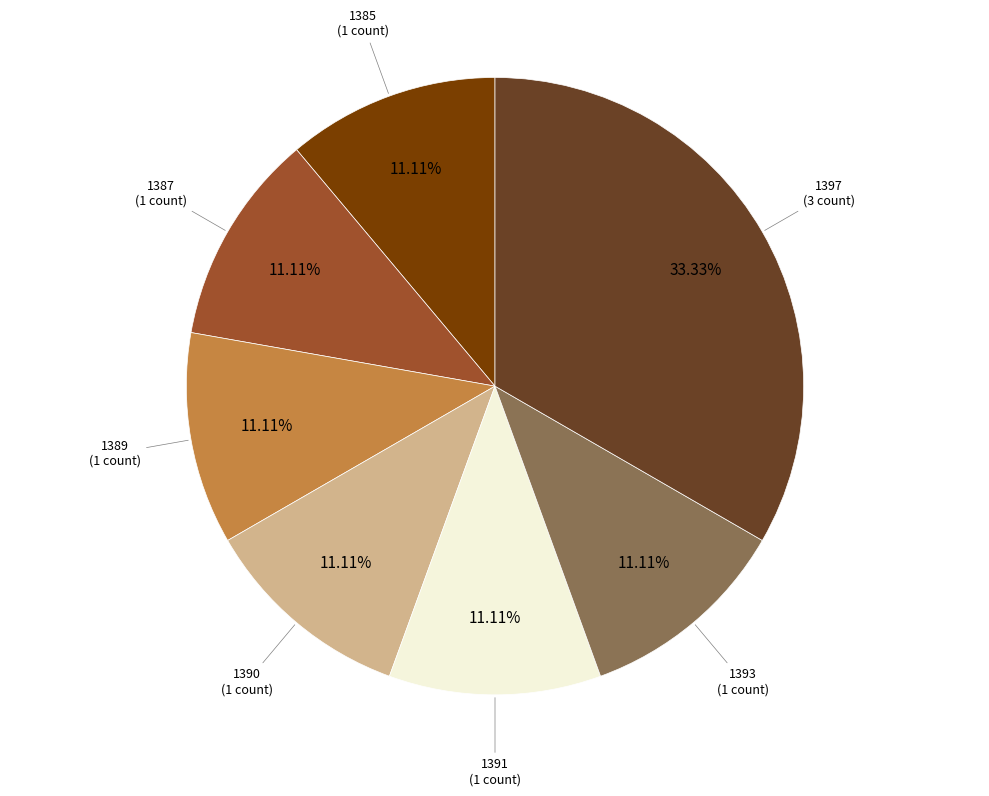

Does any single category account for the majority?

No